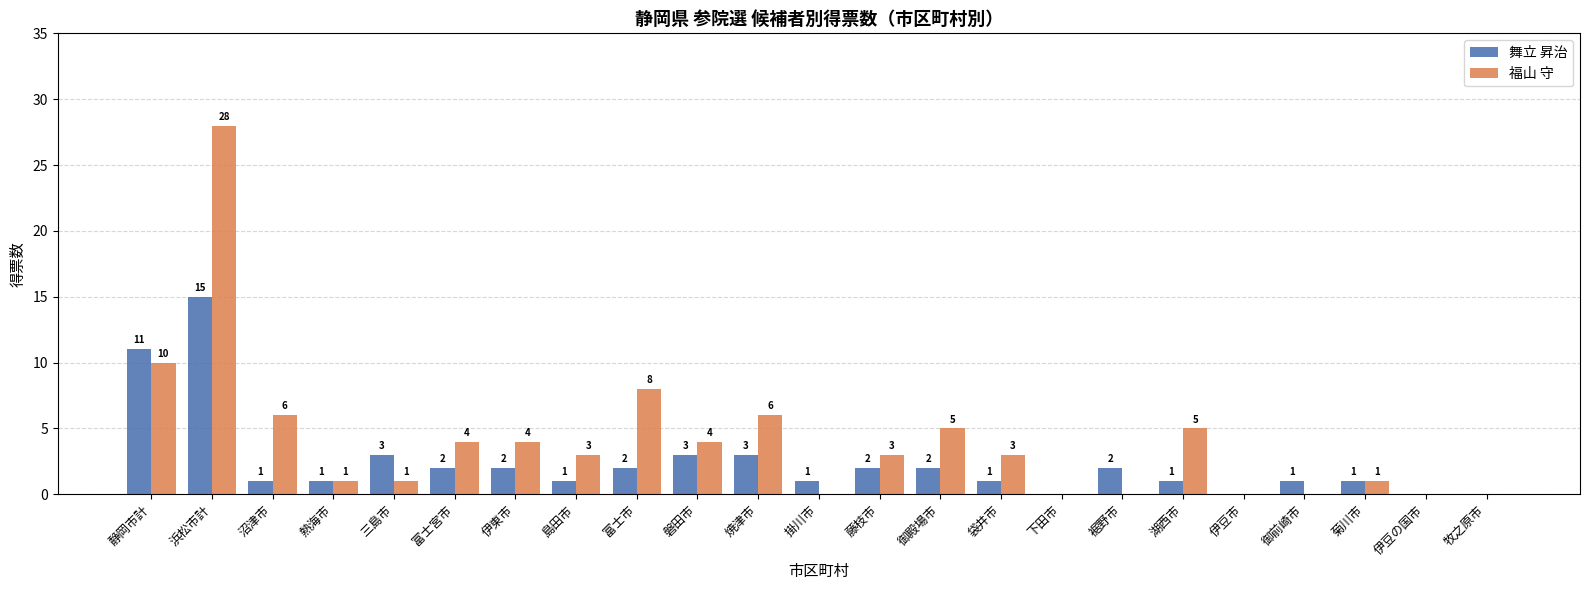

Where does the 福山 守 series first go above 3?

静岡市計